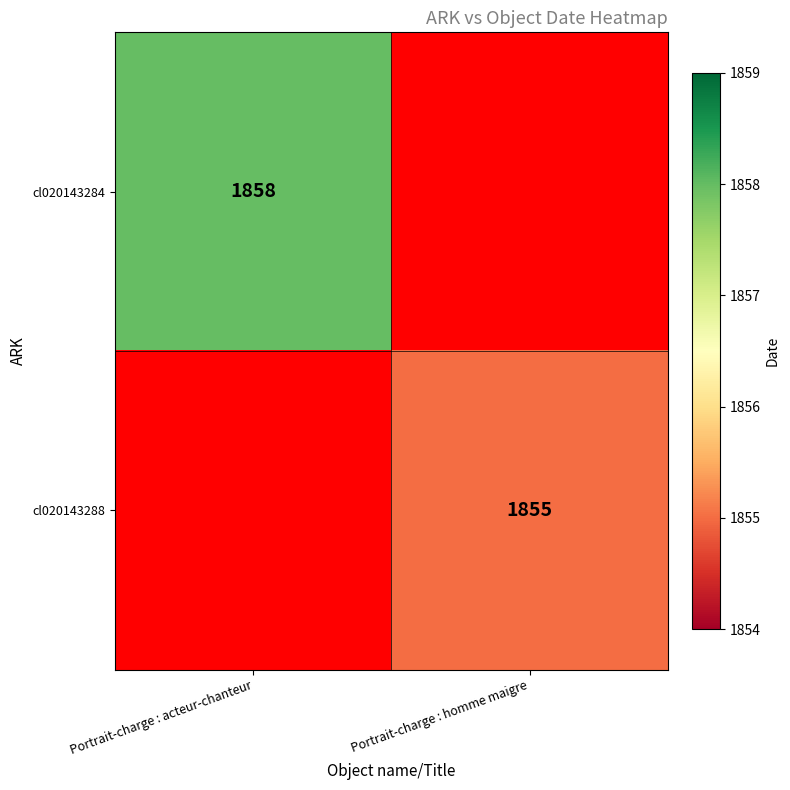

The value of cl020143284 at Portrait-charge : acteur-chanteur is 1858. True or false?

True